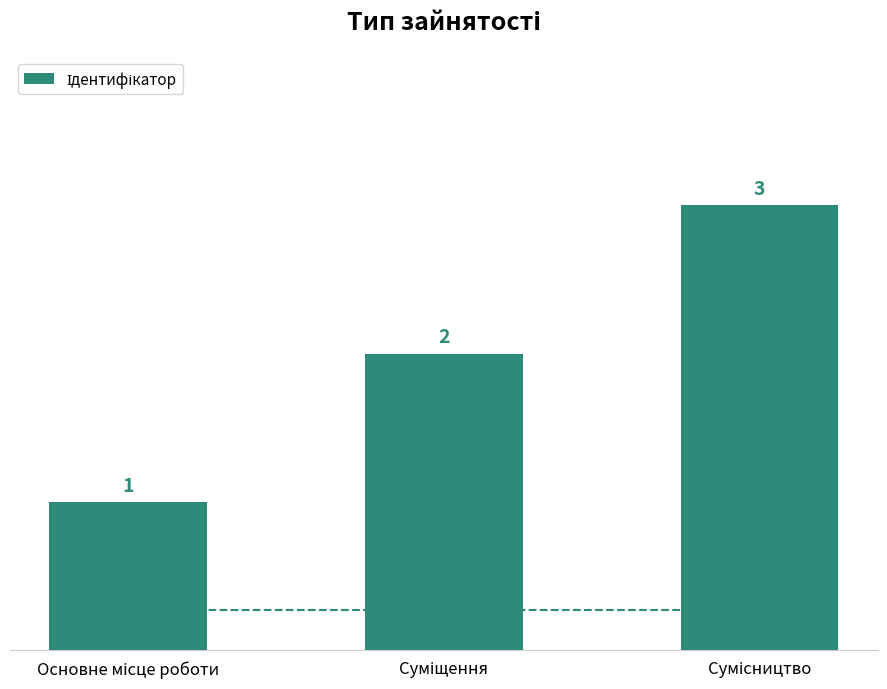

What is the sum of all values?

6